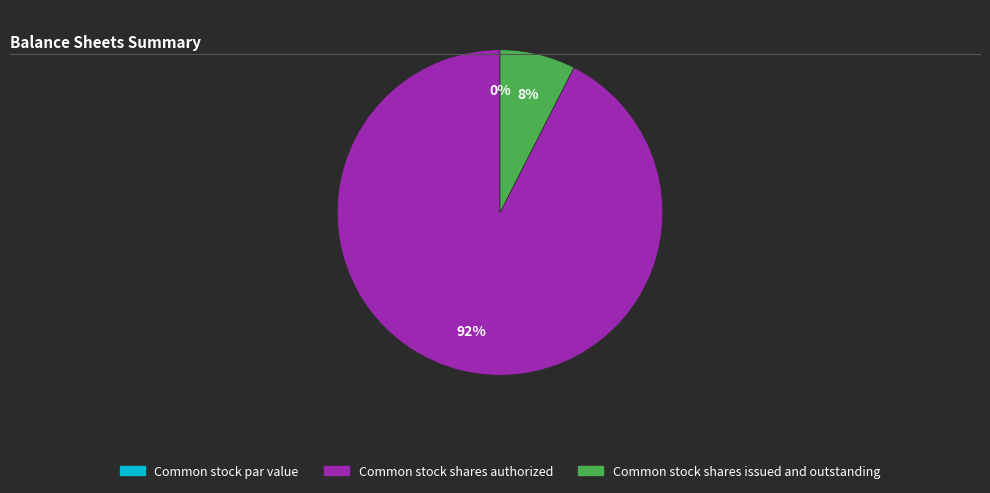

What percentage do Common stock par value and Common stock shares authorized together represent?

92.5%